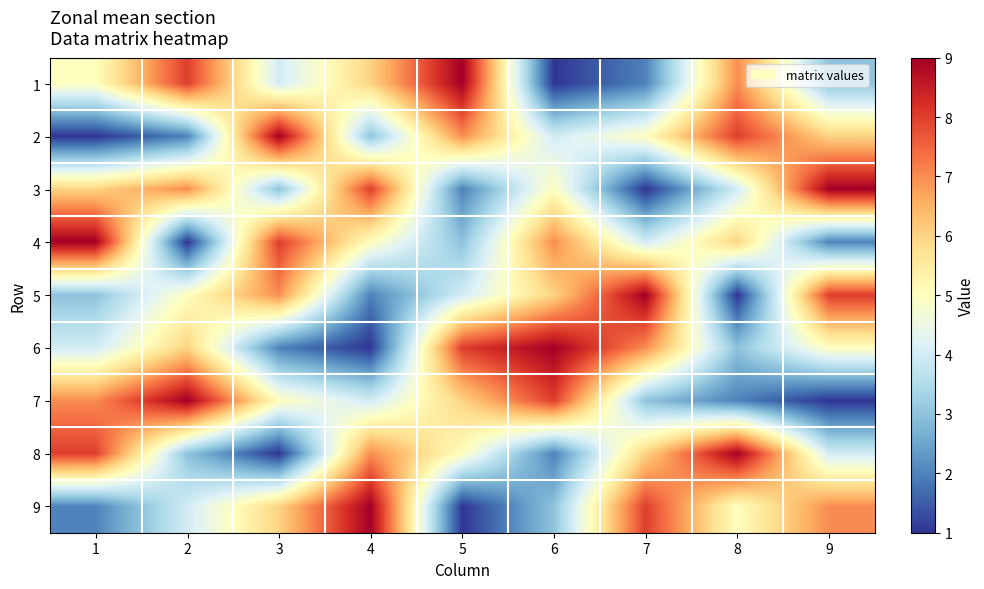

At which label does 1 first exceed 5?

2